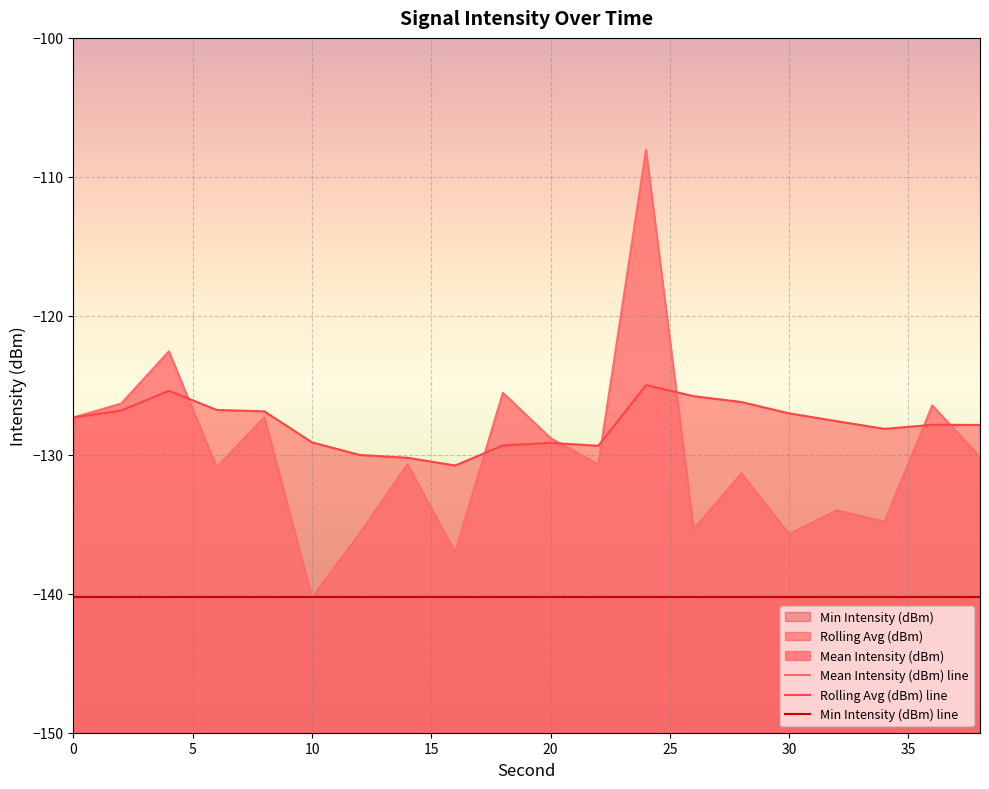

Reading left to right, what are all the values shown in this chart?

Mean Intensity (dBm): -127.3	-126.3	-122.6	-130.9	-127.3	-140.3	-135.6	-130.7	-137.0	-125.5	-128.8	-130.7	-108.0	-135.4	-131.3	-135.7	-134.0	-134.8	-126.5	-130.2
Rolling Avg (dBm): -127.3	-126.8	-125.4	-126.8	-126.9	-129.1	-130.0	-130.2	-130.8	-129.3	-129.1	-129.3	-125.0	-125.8	-126.2	-127.0	-127.6	-128.1	-127.8	-127.9